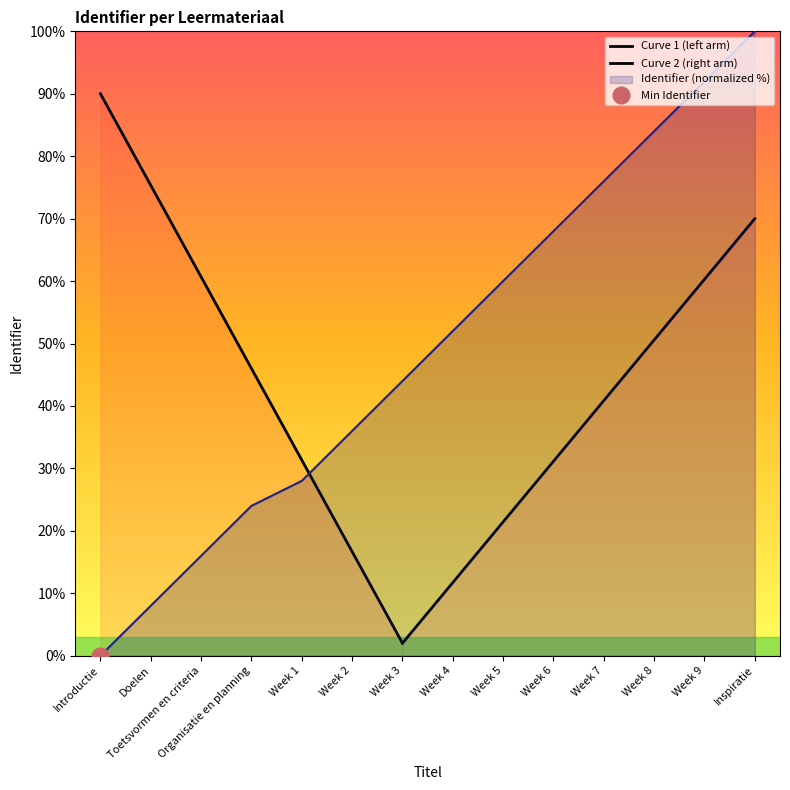

What is the ratio of the value at Week 8 to the value at Toetsvormen en criteria?

5.2